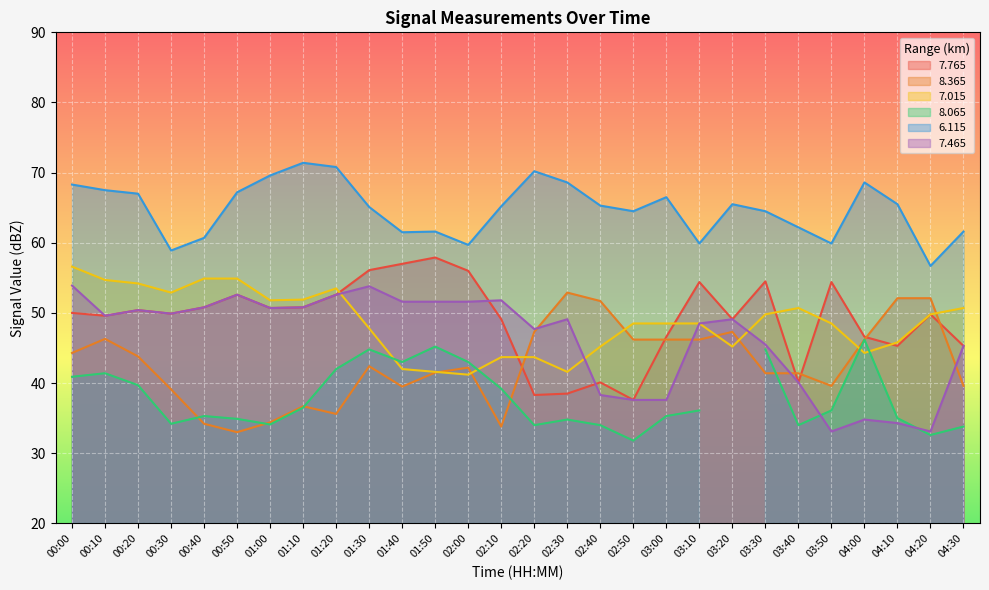

What is the minimum value for 7.765?

37.6